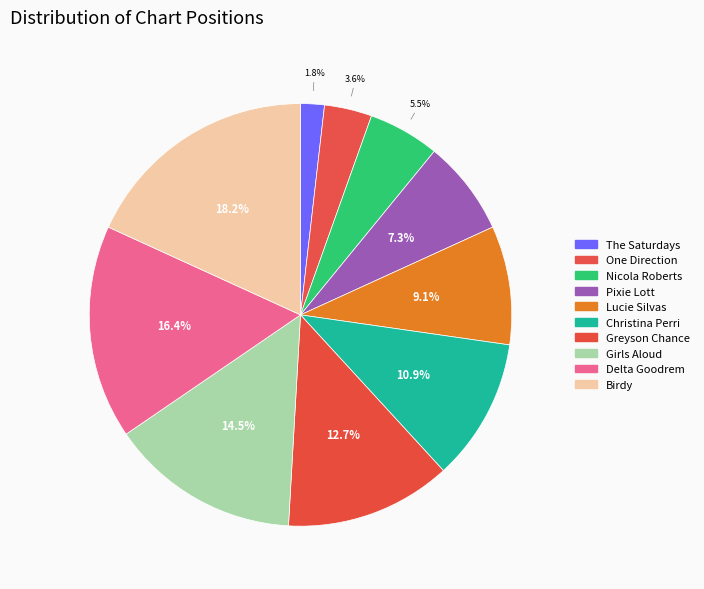

Which slice is the smallest?

The Saturdays